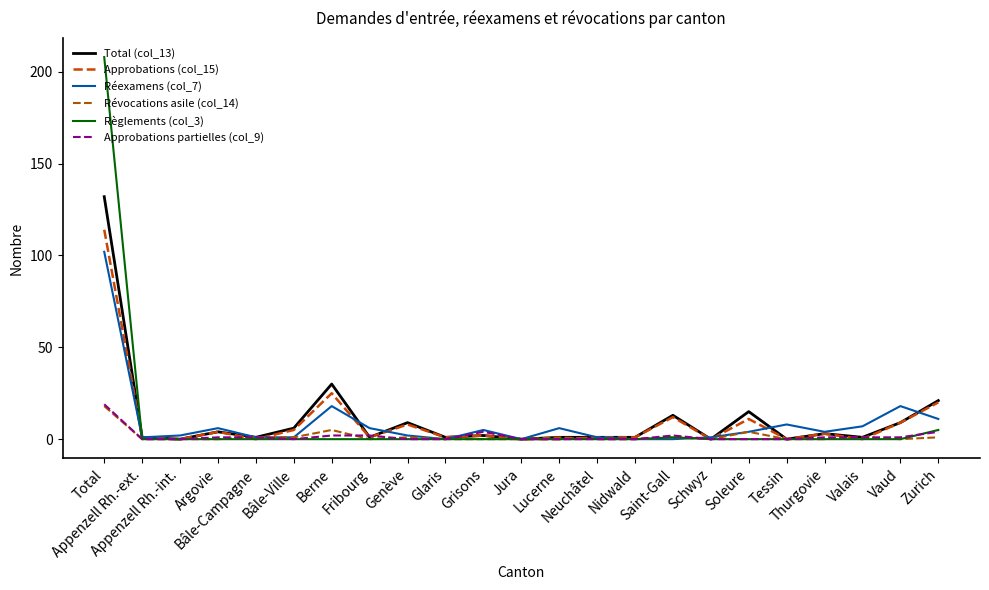

Is this an area chart (filled region under the line)?

No